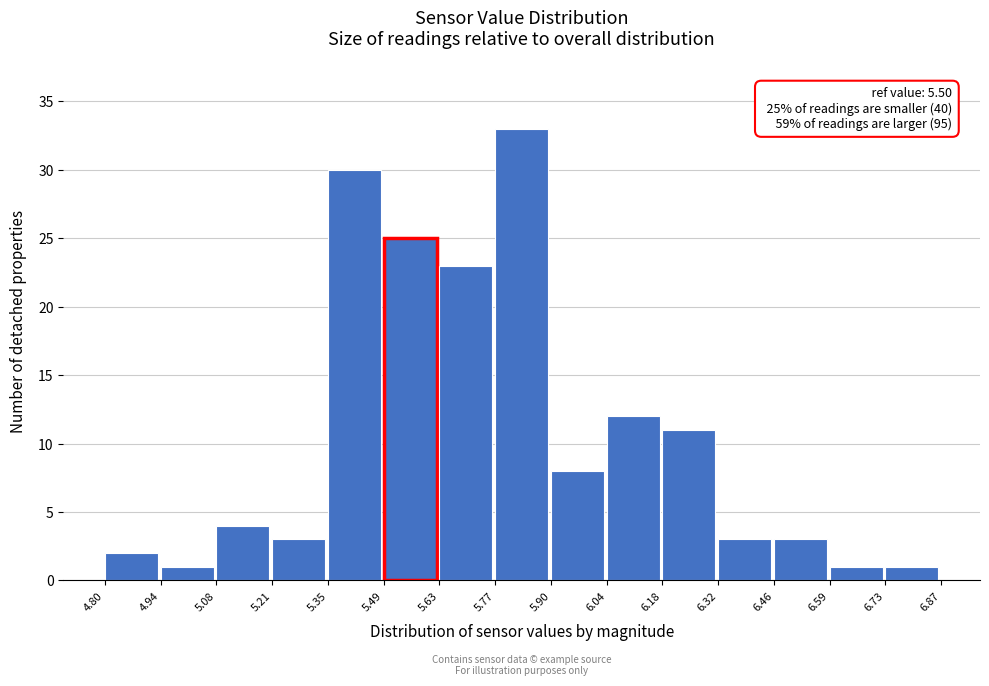

Over which range of the x-axis is the bar tallest?

5.77 to 5.90